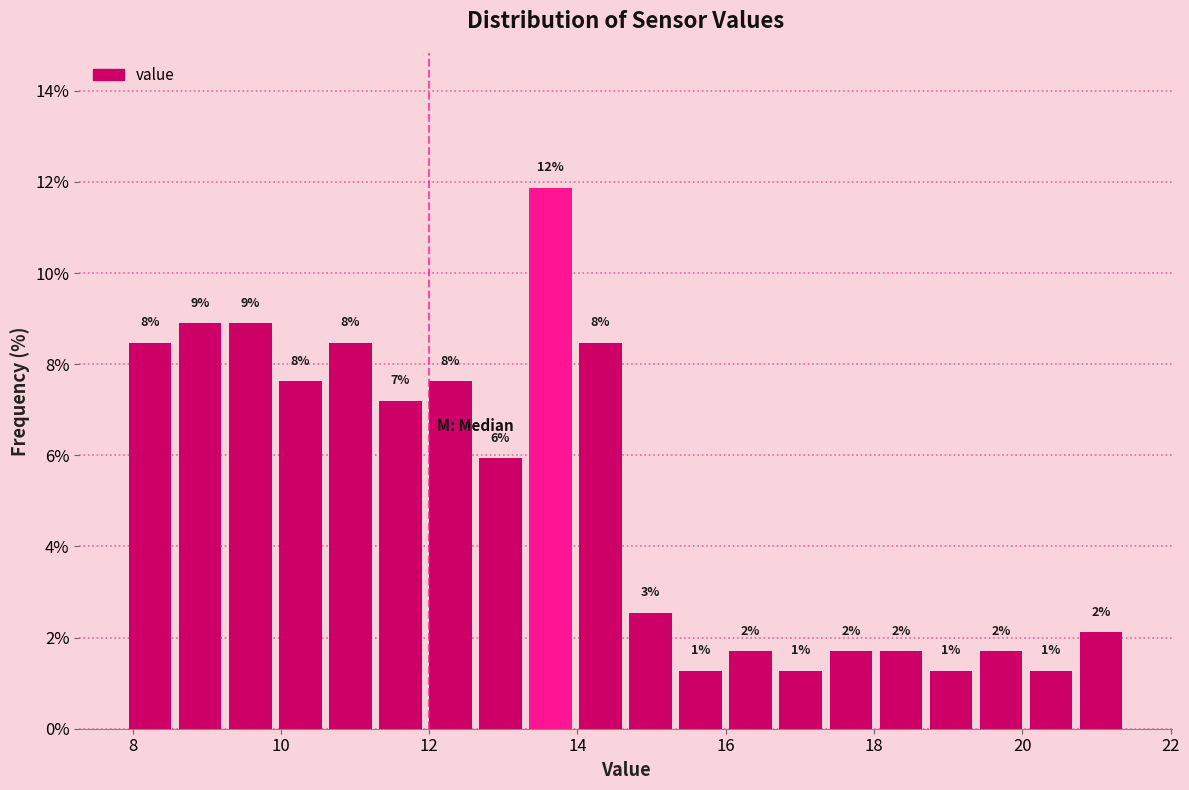

Around what value on the x-axis is the tallest bar? Give the approximate position of its centre, as read against the axis.

13.6